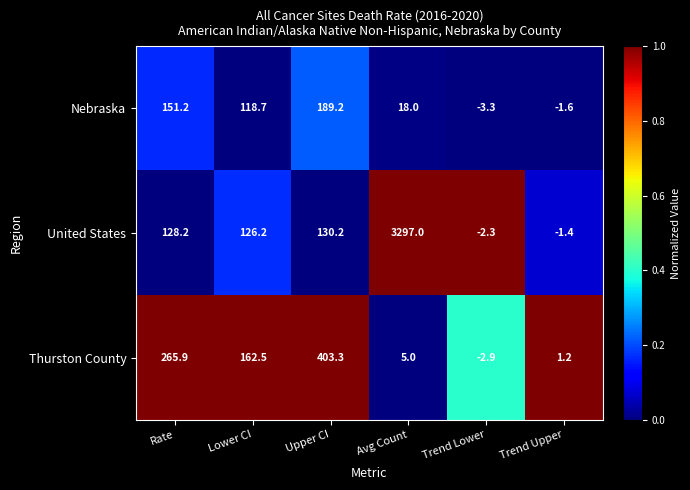

Reading left to right, list all the values displayed in this chart.

Nebraska: Rate=151.2	Lower CI=118.7	Upper CI=189.2	Avg Count=18.0	Trend Lower=-3.3	Trend Upper=-1.6
United States: Rate=128.2	Lower CI=126.2	Upper CI=130.2	Avg Count=3297.0	Trend Lower=-2.3	Trend Upper=-1.4
Thurston County: Rate=265.9	Lower CI=162.5	Upper CI=403.3	Avg Count=5.0	Trend Lower=-2.9	Trend Upper=1.2